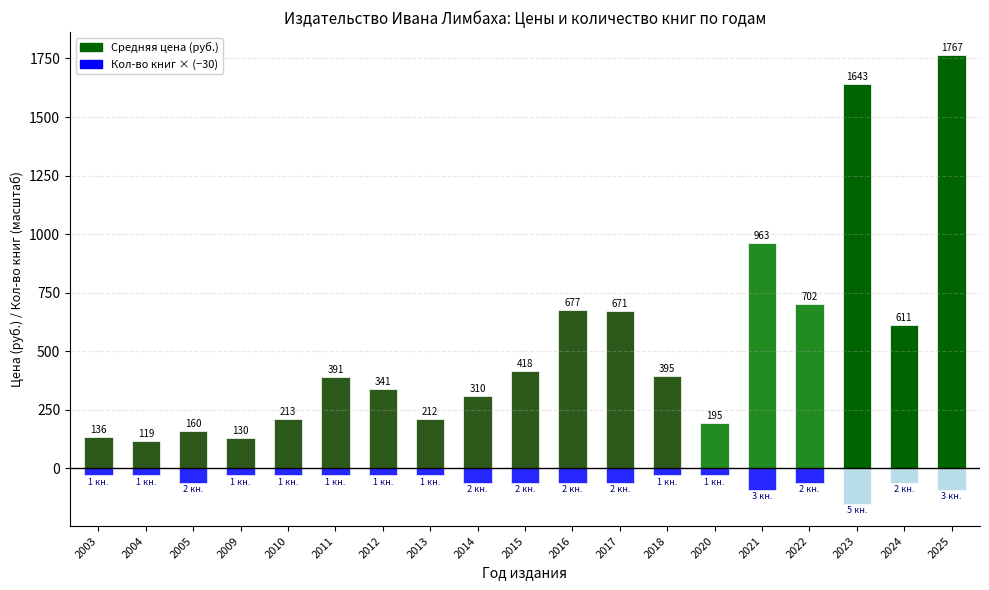

The Средняя цена (руб.) series shows 1377 at 2021. True or false?

False